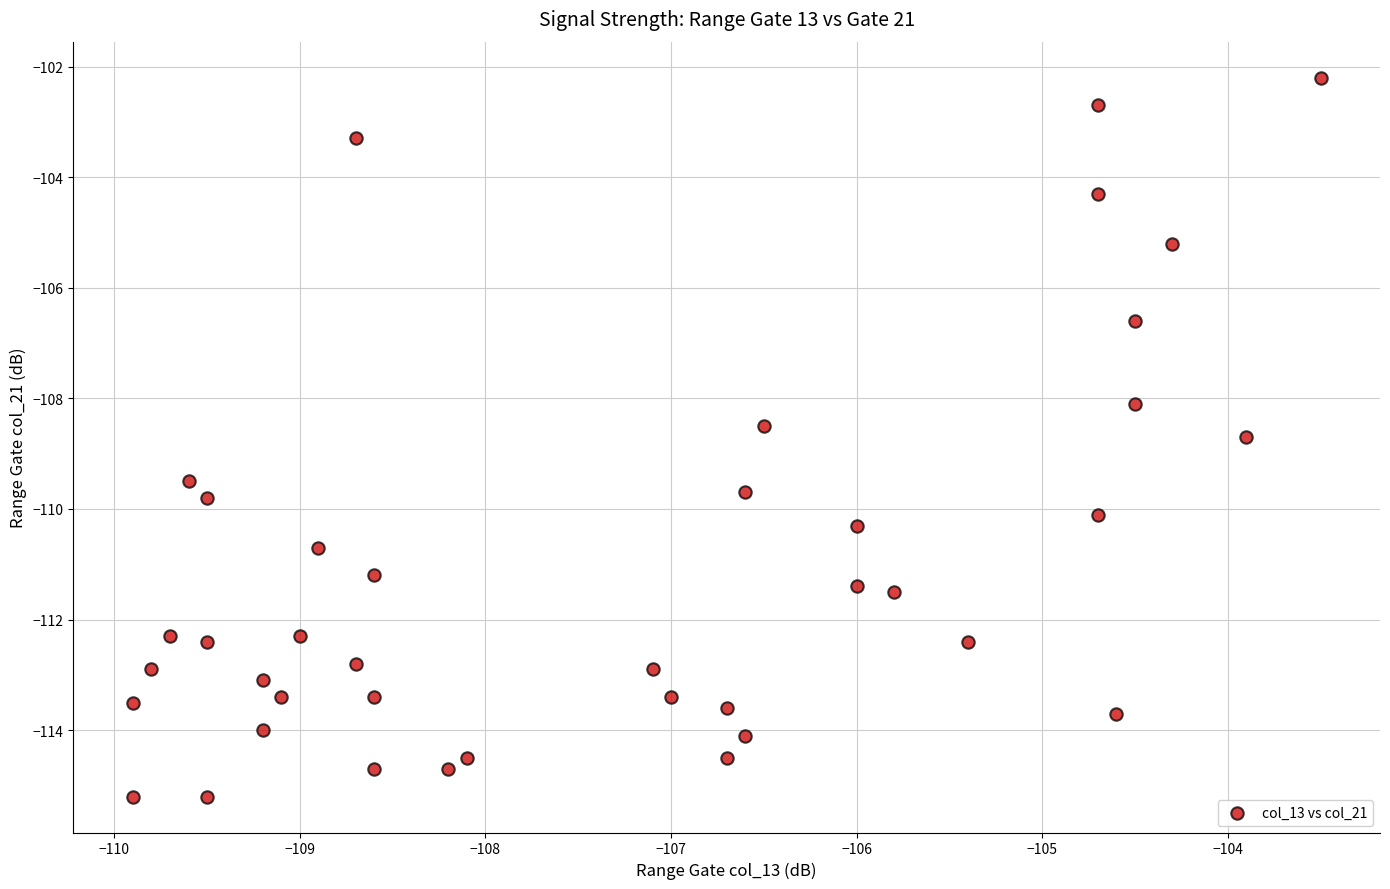

What is the range of X values (max minus min)?

6.4